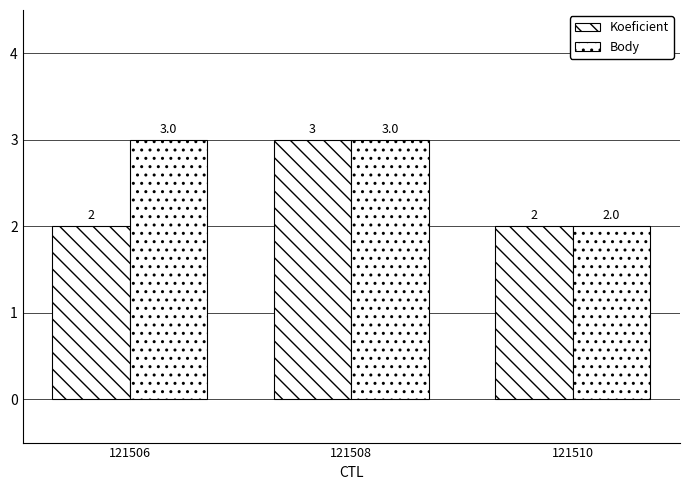

Reading left to right, extract all data points from this chart.

Koeficient: 121506=2	121508=3	121510=2
Body: 121506=3	121508=3	121510=2